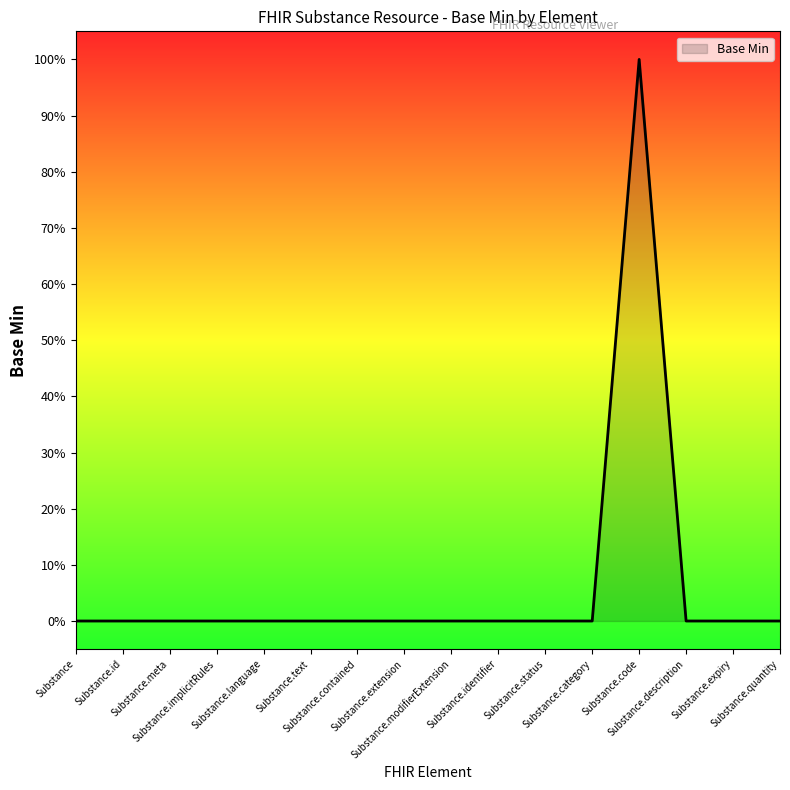

Which has a higher value, Substance.quantity or Substance?

Substance.quantity